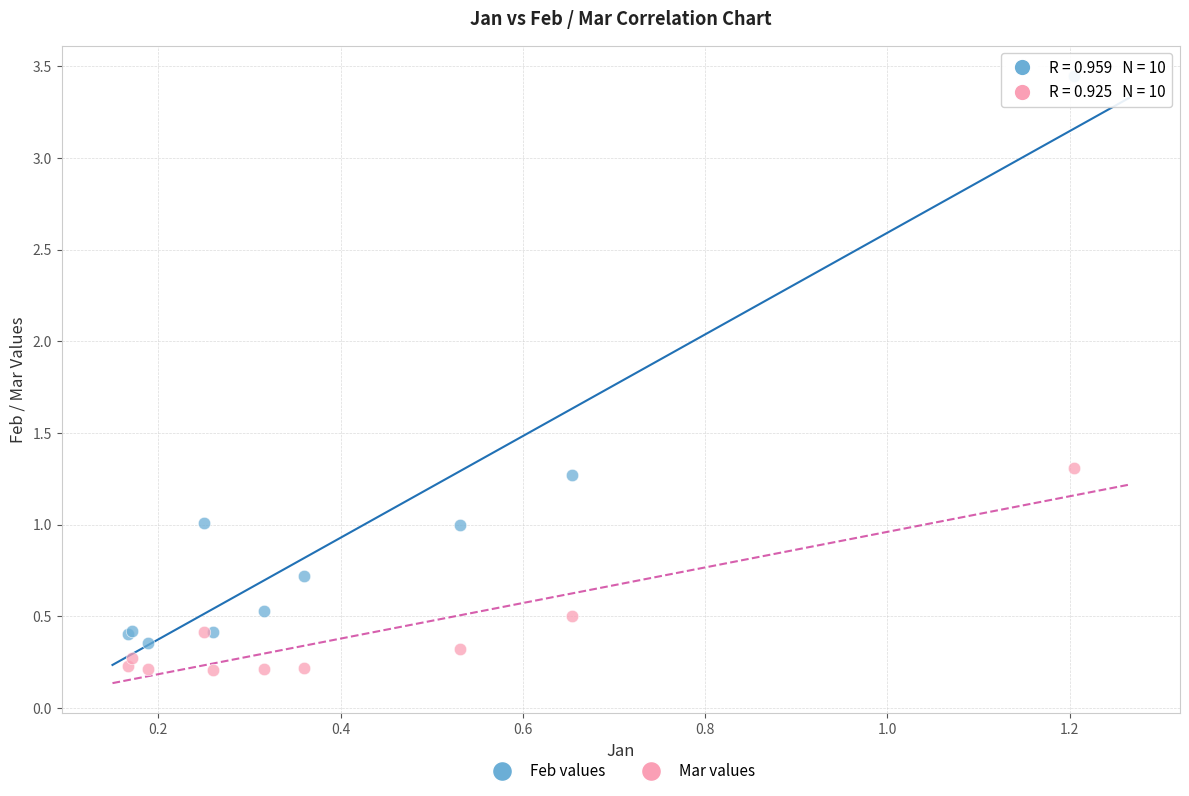

Which series contains the highest Y value?

Feb values